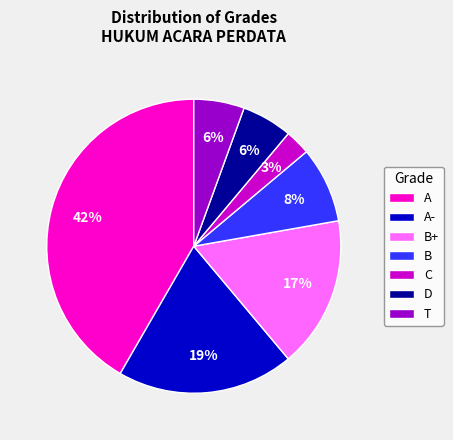

To the nearest percent, what is the difference between the largest and smallest slice percentages?

39%